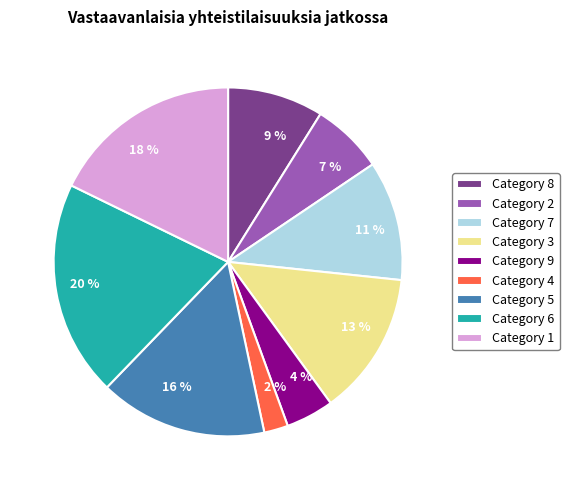

Is there a majority slice in this chart?

No